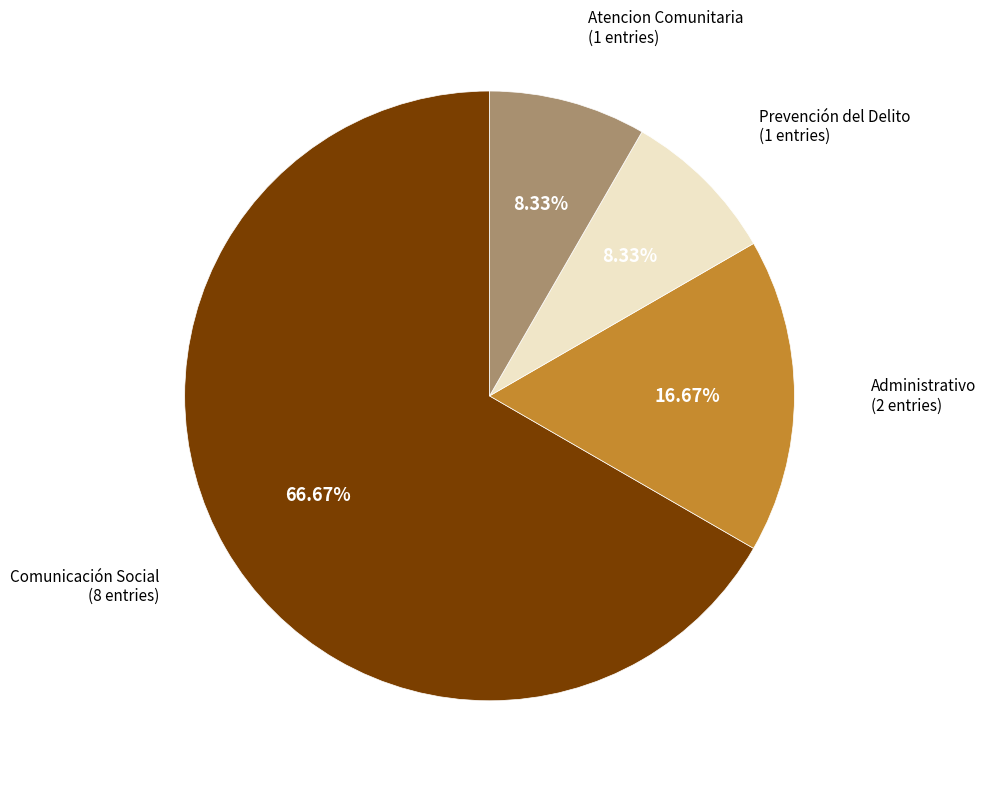

What is the largest slice in the pie chart?

Comunicación Social